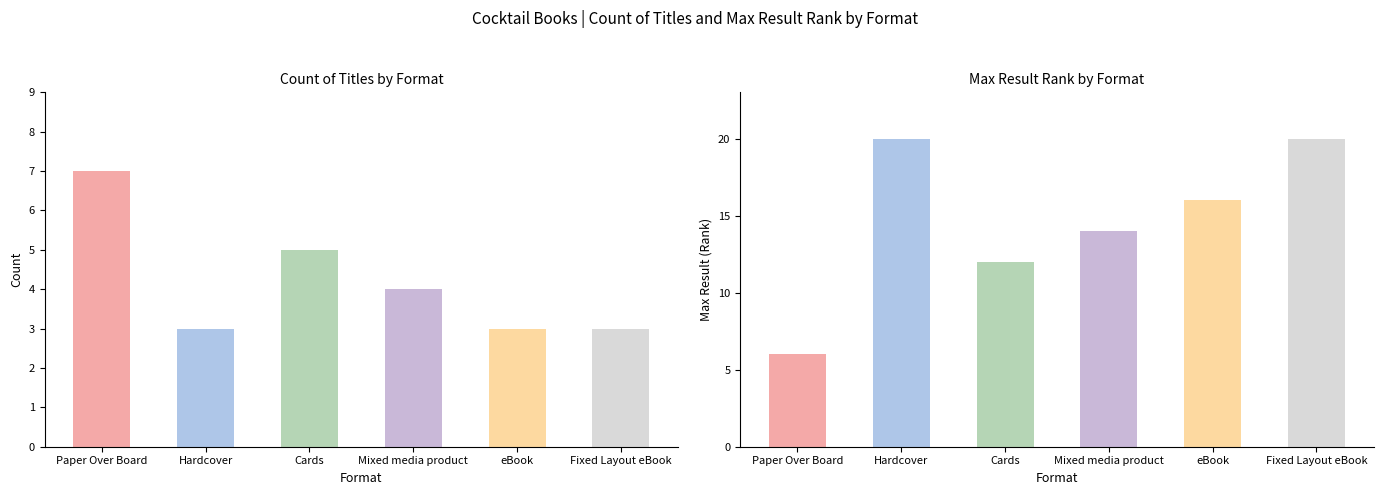

At which label is Count closest to 5?

Cards